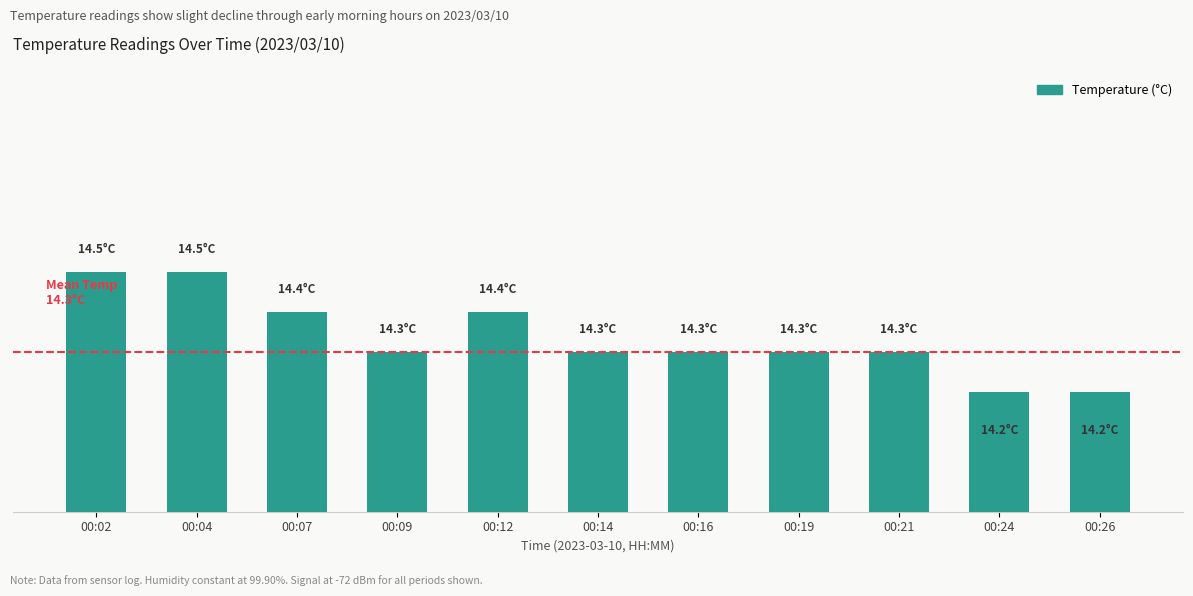

List the labels in order of value, largest first.

00:02, 00:04, 00:07, 00:12, 00:09, 00:14, 00:16, 00:19, 00:21, 00:24, 00:26